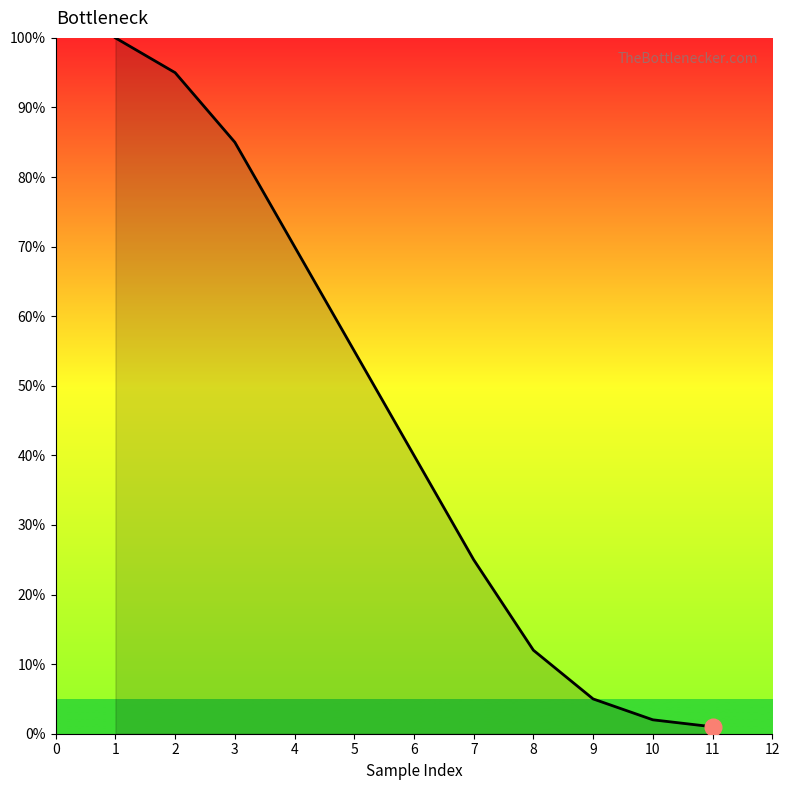

Between 9 and 6, which is larger?

6